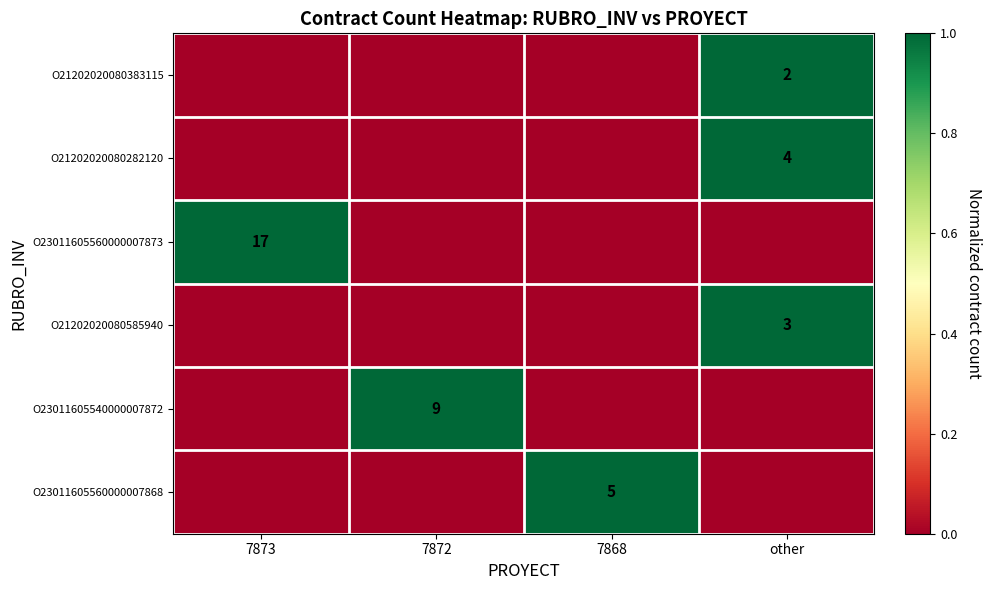

The value of O23011605560000007873 at 7873 is 17. True or false?

True